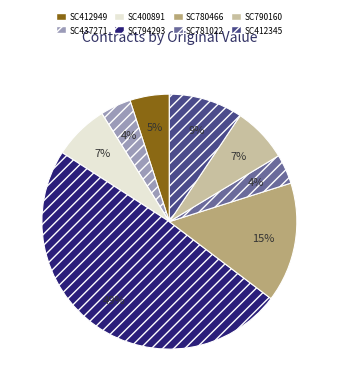

The SC794293 slice represents 54% of the pie. True or false?

False